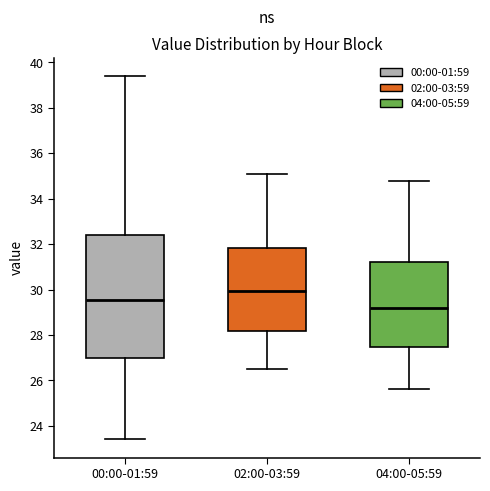

Reading left to right, read every box against the y-axis: the position of its median line, the range the box covers, and the ends of its whiskers. The values are not printed on the chart, so give them approximately, as read against the axis.

00:00-01:59: median 29.6, box 27.0 to 32.4, whiskers 23.4 to 39.4
02:00-03:59: median 30.0, box 28.2 to 31.8, whiskers 26.6 to 35.2
04:00-05:59: median 29.2, box 27.4 to 31.2, whiskers 25.6 to 34.8